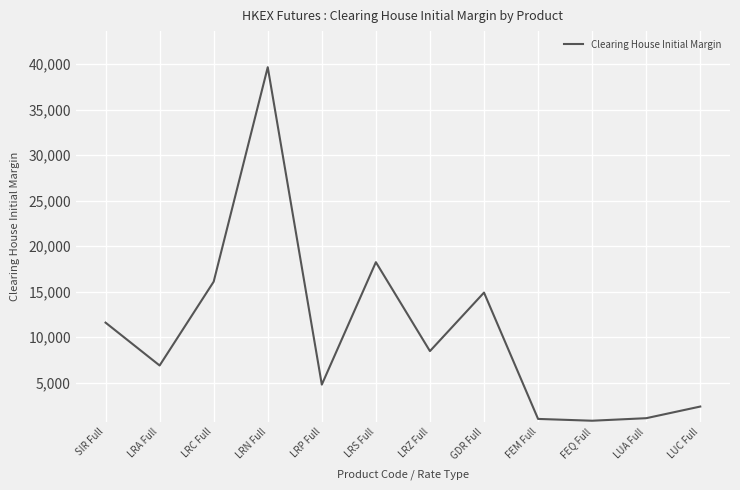

What is the maximum value shown in the chart?

39650